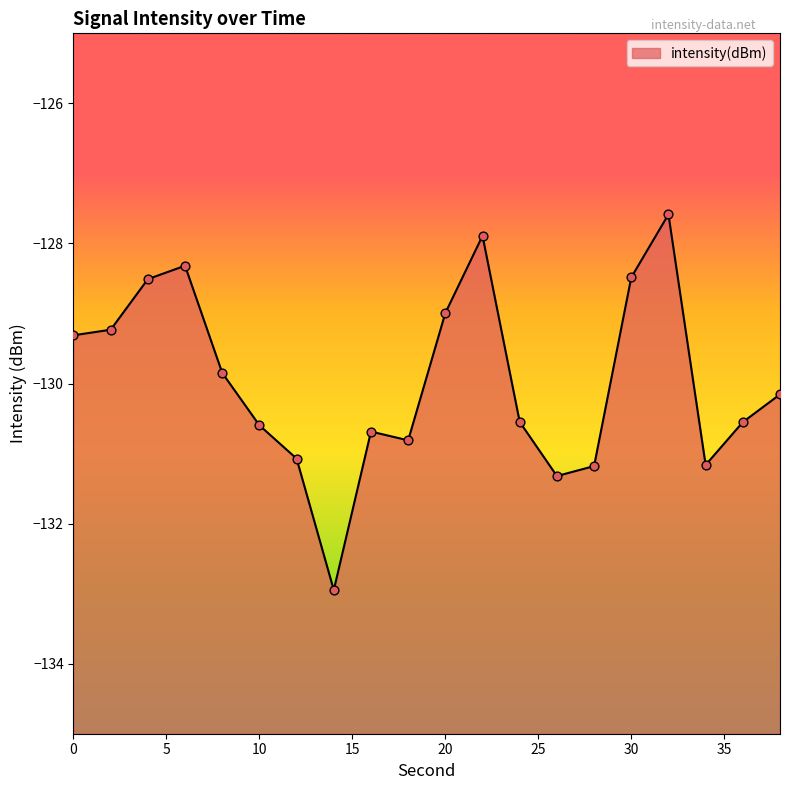

Which has a higher value, 6 or 2?

6